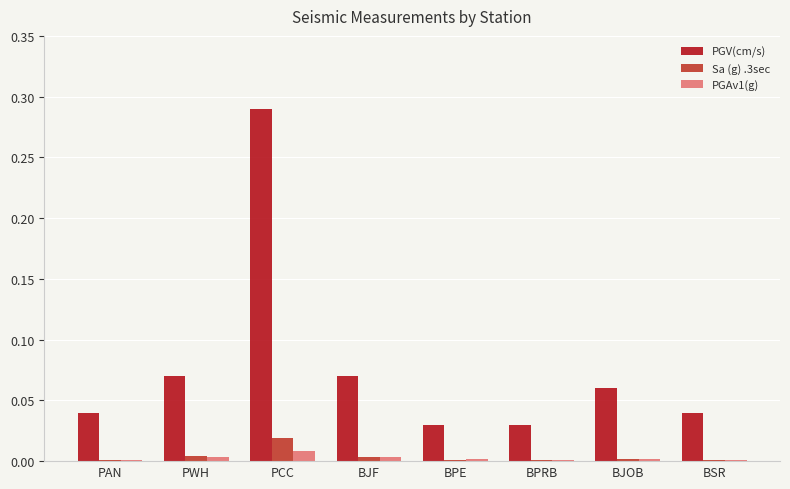

Is it true that PGAv1(g) equals 0.0 at BSR?

True